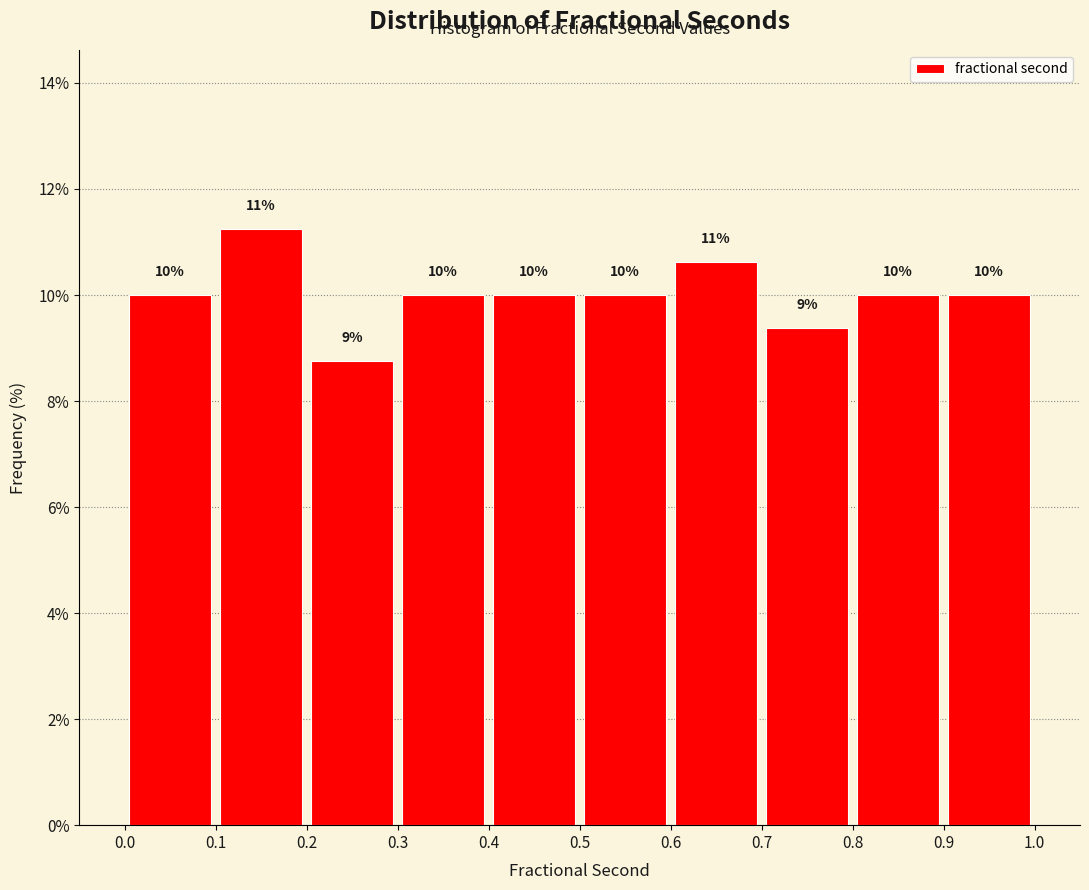

Which range on the x-axis has the tallest bar?

0.1 to 0.2